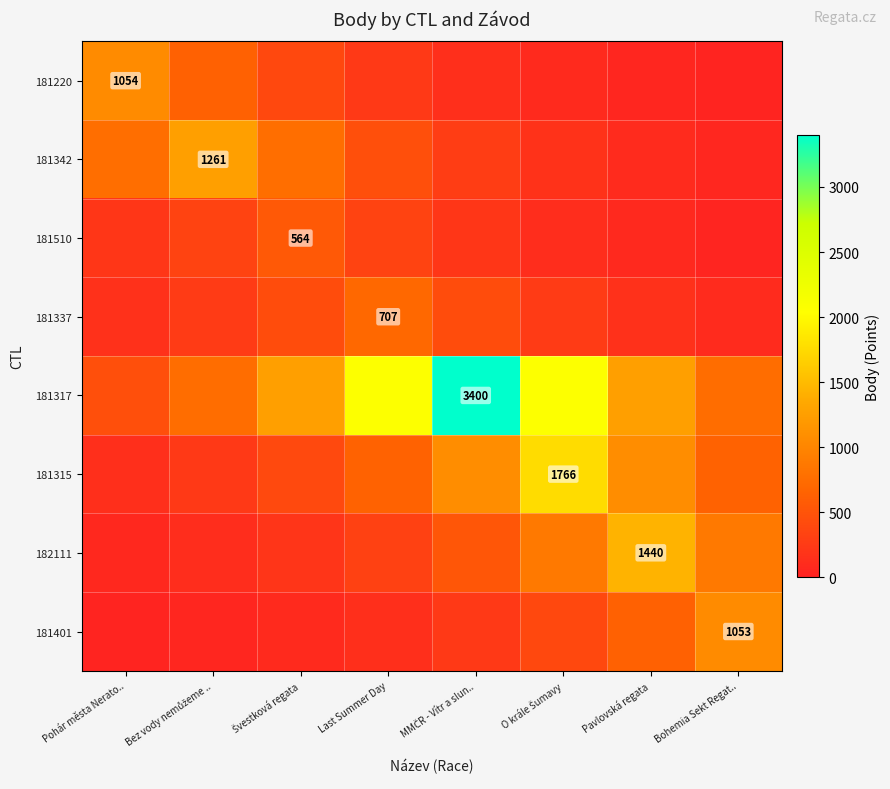

True or false: 181401 has a value of 638.7 at Pavlovská regata.

True